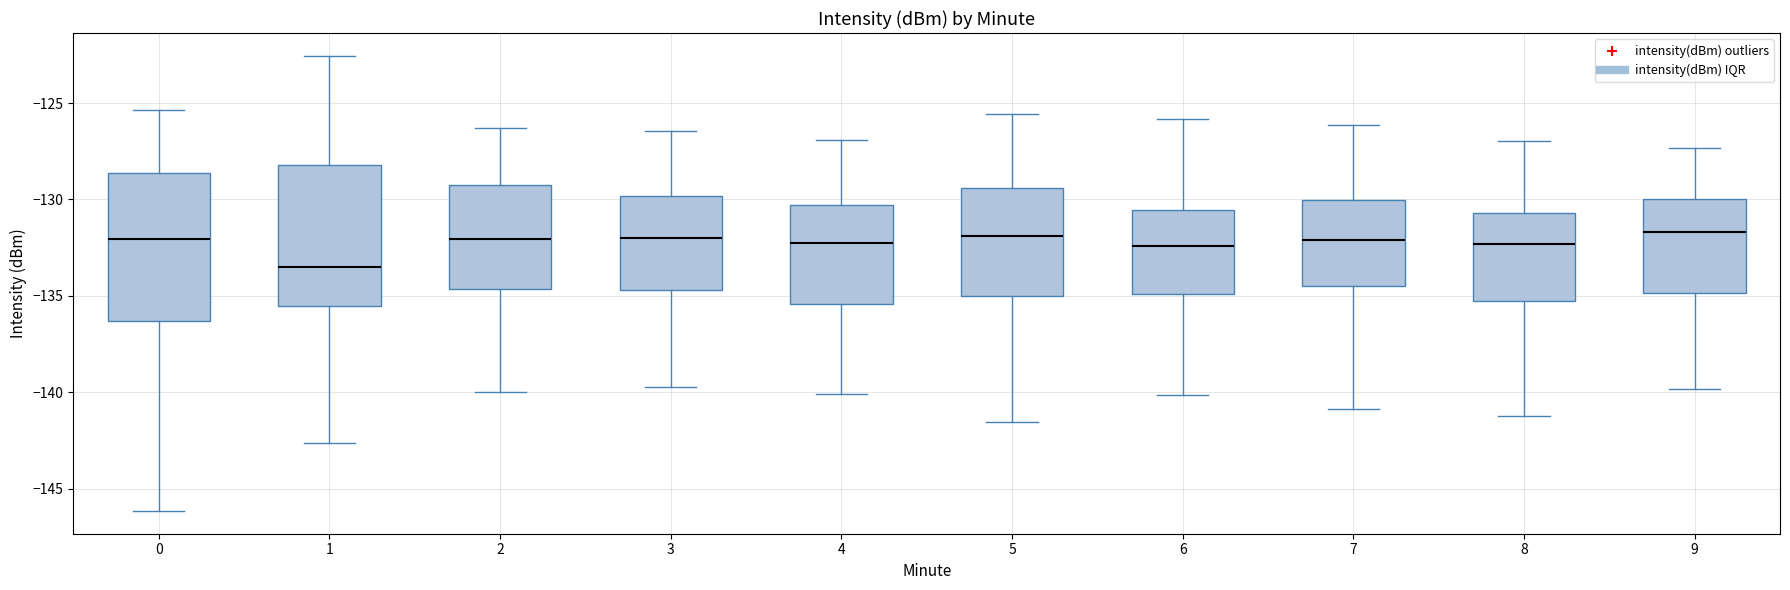

Reading left to right, transcribe this box plot: for each box, give where its median line is, the range the box spans, and where its two whiskers end, as read against the y-axis. The values are not printed on the chart, so give them approximately, as read against the axis.

0: median -132.0, box -136.5 to -128.5, whiskers -146.0 to -125.5
1: median -133.5, box -135.5 to -128.0, whiskers -142.5 to -122.5
2: median -132.0, box -134.5 to -129.5, whiskers -140.0 to -126.5
3: median -132.0, box -134.5 to -130.0, whiskers -139.5 to -126.5
4: median -132.5, box -135.5 to -130.5, whiskers -140.0 to -127.0
5: median -132.0, box -135.0 to -129.5, whiskers -141.5 to -125.5
6: median -132.5, box -135.0 to -130.5, whiskers -140.0 to -126.0
7: median -132.0, box -134.5 to -130.0, whiskers -141.0 to -126.0
8: median -132.5, box -135.5 to -130.5, whiskers -141.0 to -127.0
9: median -131.5, box -135.0 to -130.0, whiskers -140.0 to -127.5